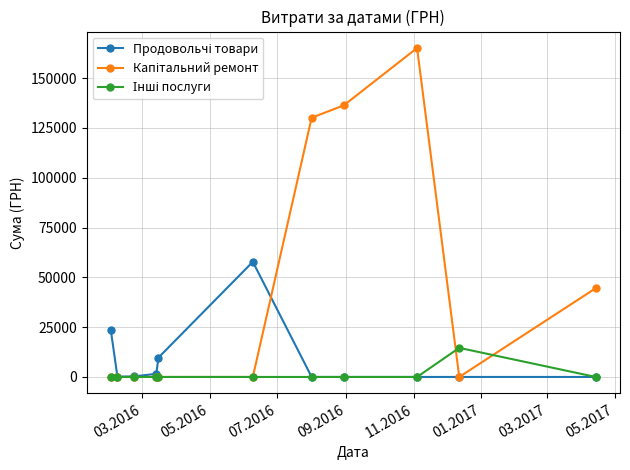

What is the maximum value shown in the chart?

165080.9